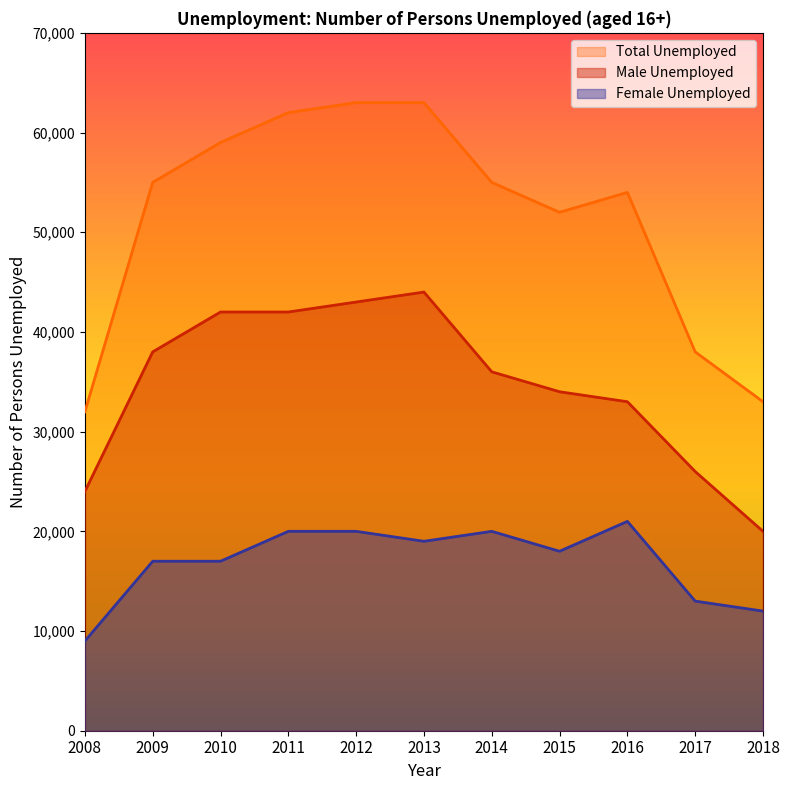

True or false: Male Unemployed and Total Unemployed cross at least once.

False